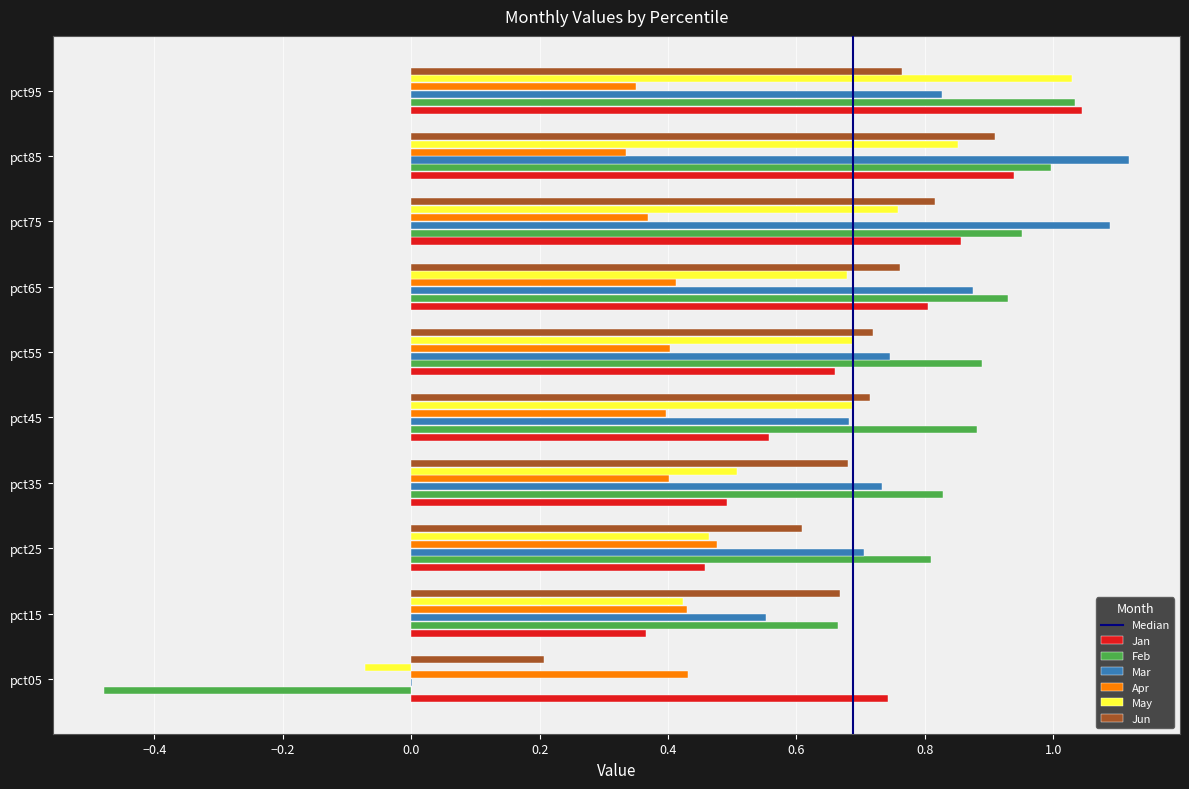

Which series has the largest range (max minus min)?

Feb